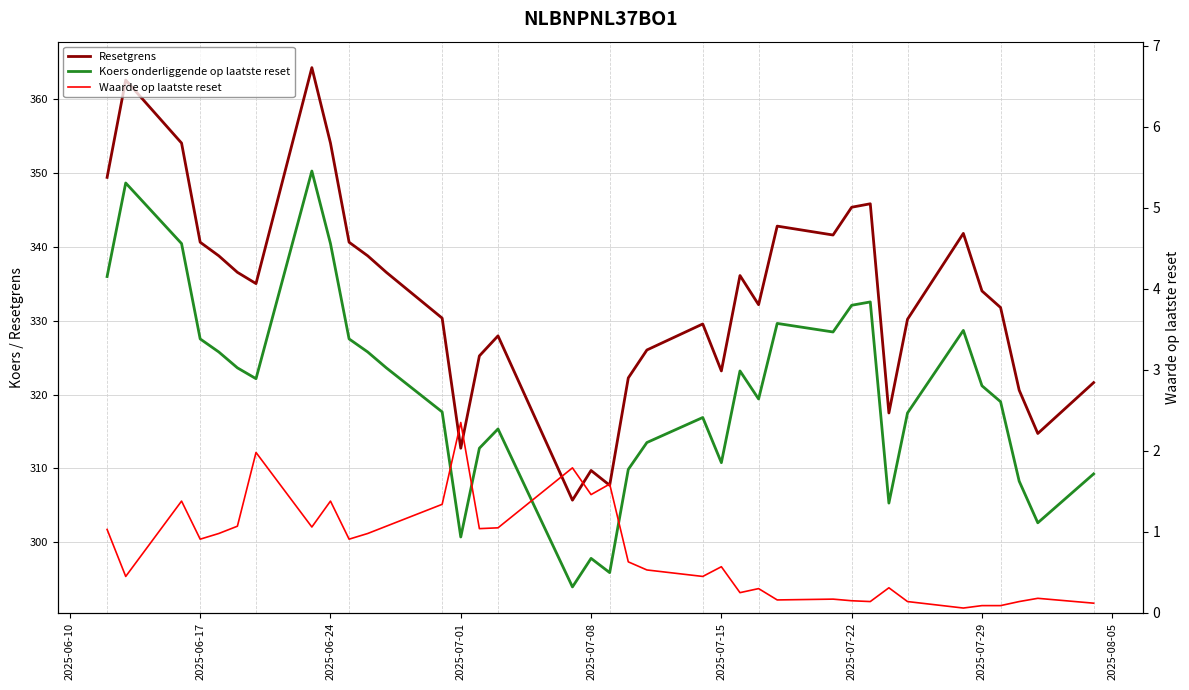

At how many categories does at least one series exceed 338?

14